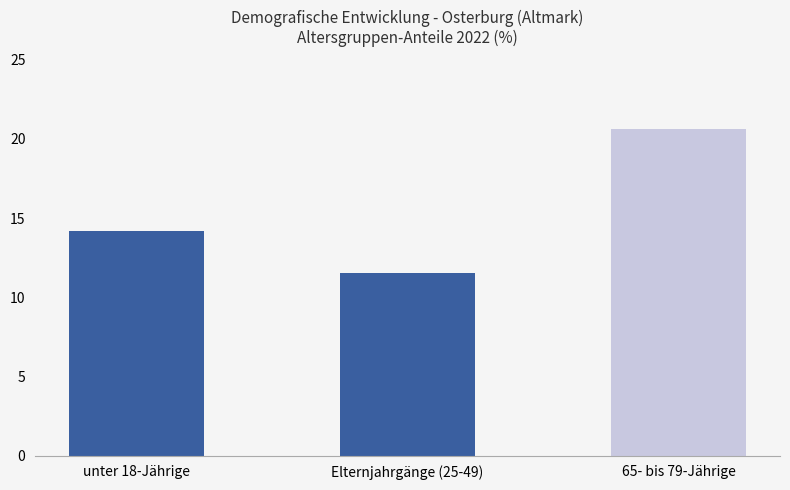

What is the maximum value shown in the chart?

20.6